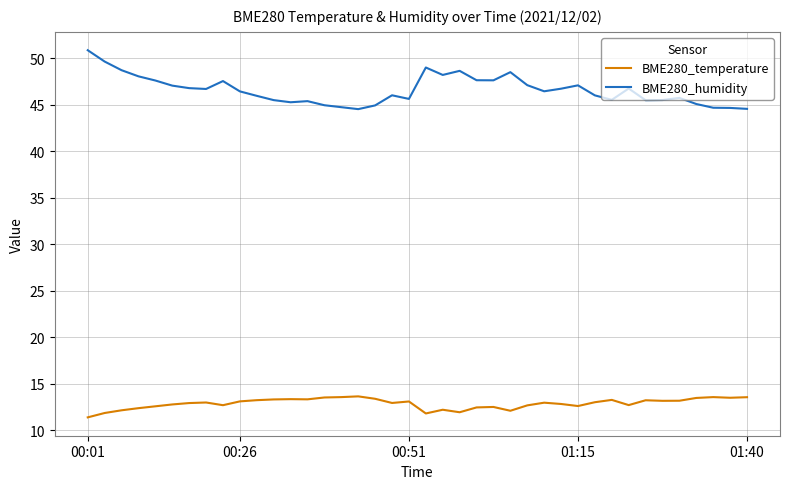

Count the number of data series in this chart.

2